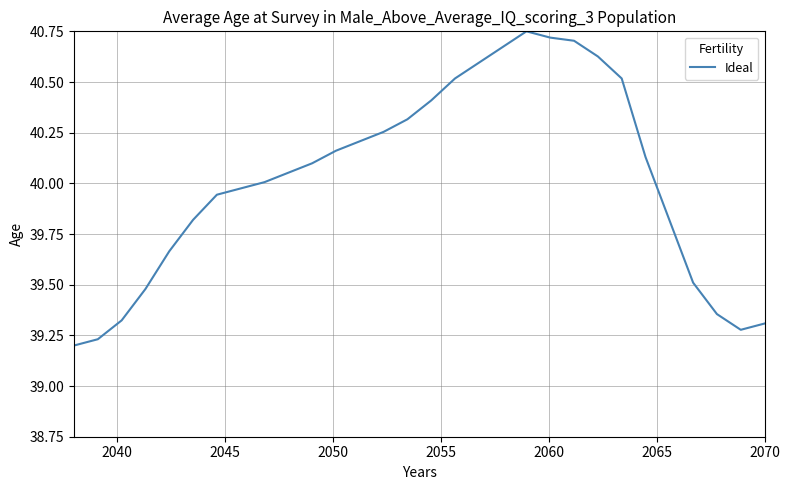

Does the chart have visible grid lines?

Yes